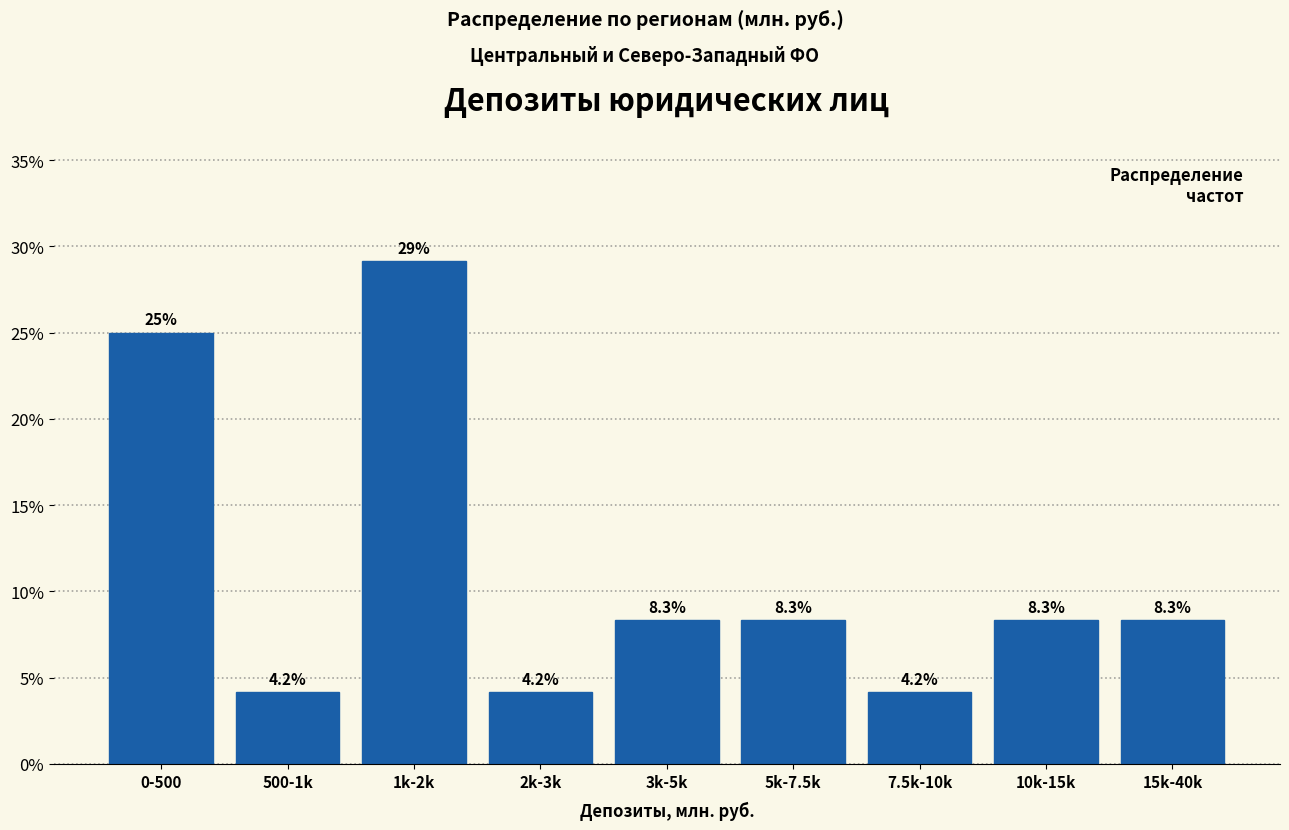

Reading left to right, list all the values displayed in this chart.

25.0	4.2	29.2	4.2	8.3	8.3	4.2	8.3	8.3